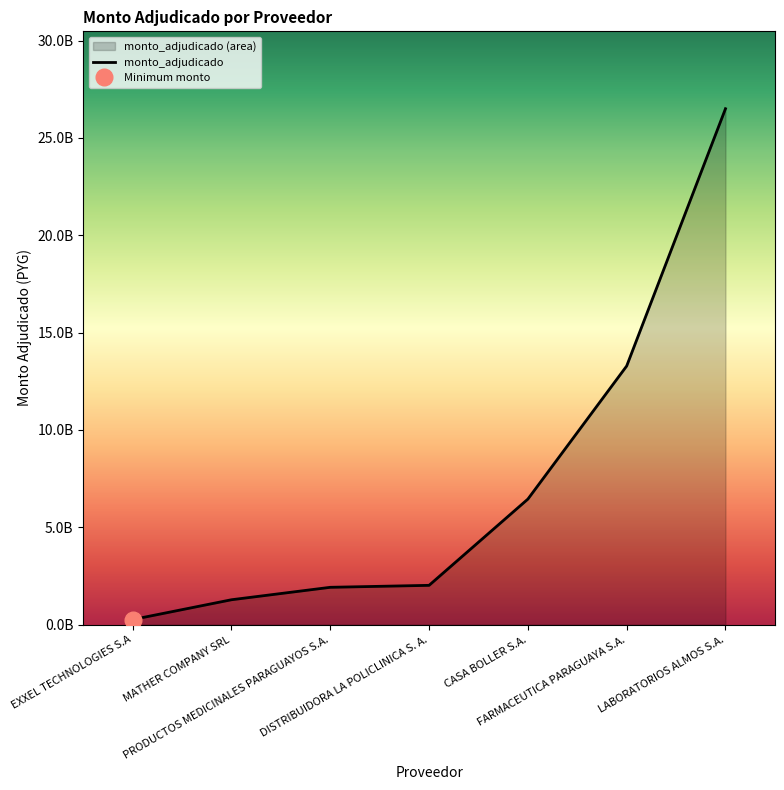

Count the number of categories in the chart.

7